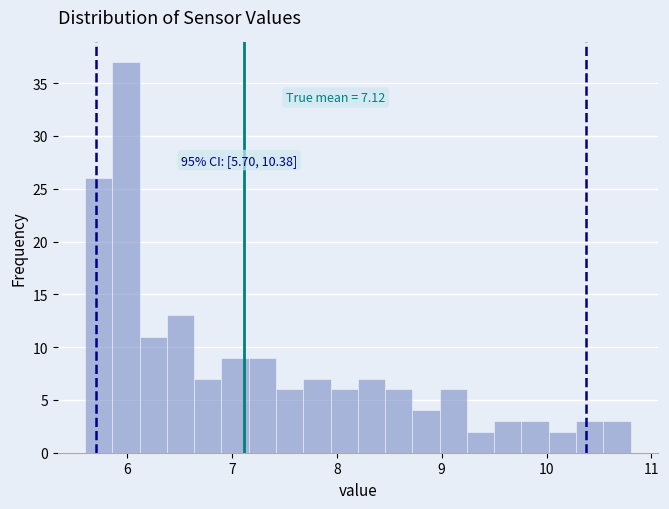

Read against the x-axis, roughly where is the centre of the tallest bar?

6.0